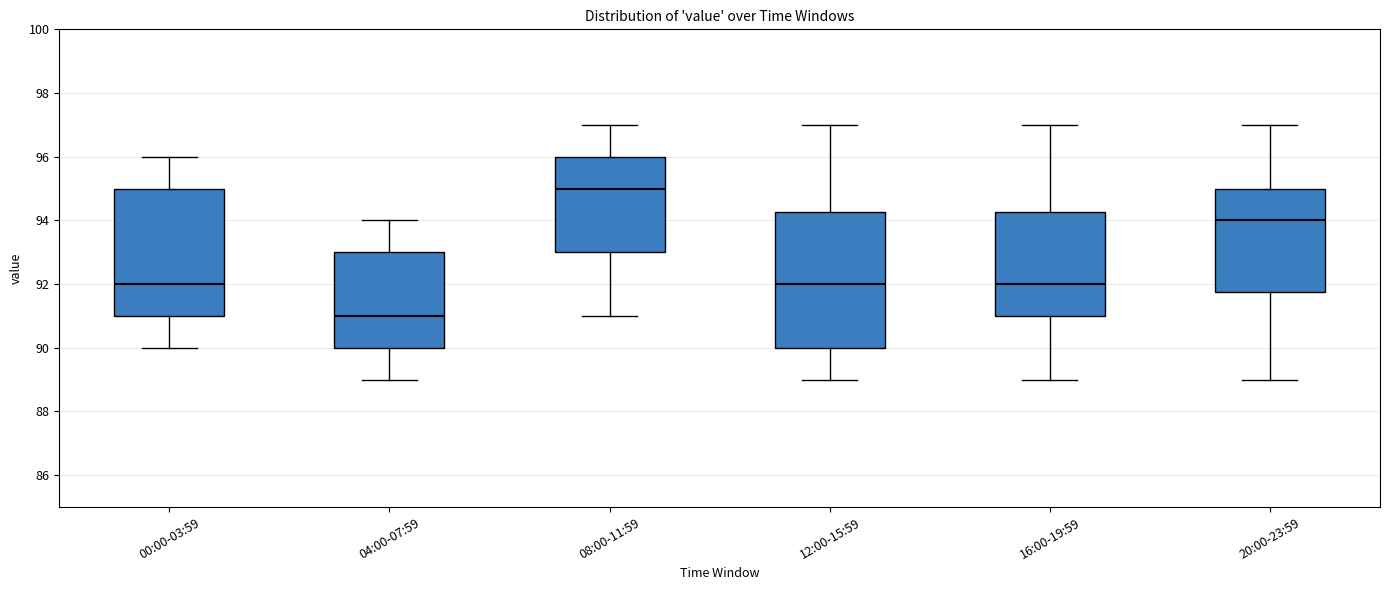

Where does the median line of the box for 08:00-11:59 sit on the y-axis? The values are not printed on the chart, so give them approximately, as read against the axis.

95.0